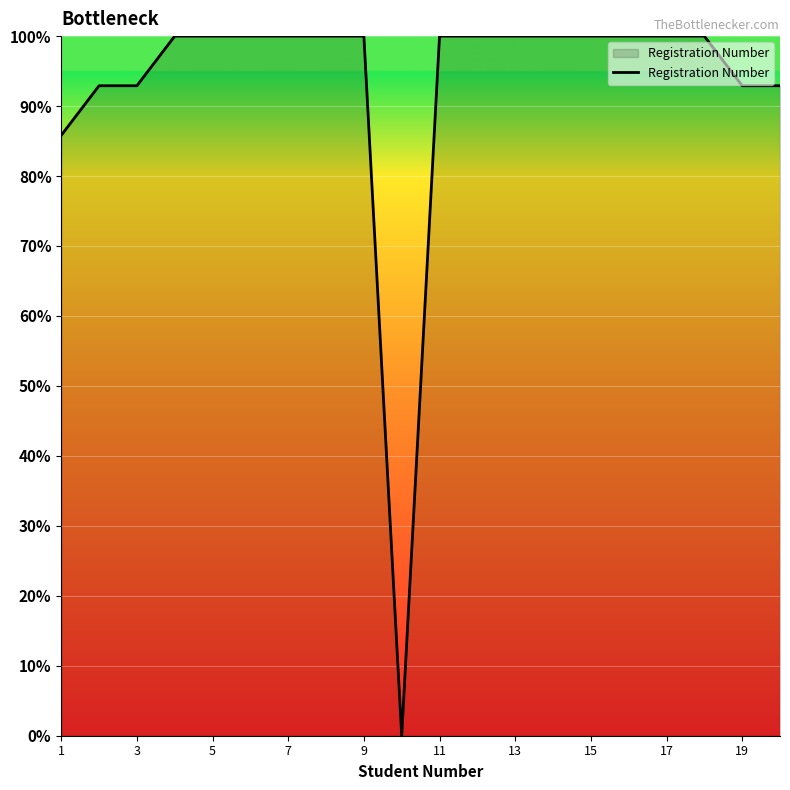

What is the greatest value displayed?

100.0